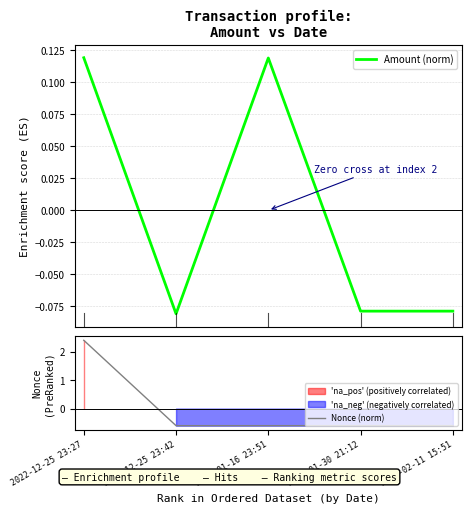

Where do Nonce (norm) and Amount (norm) first cross each other?

2022-12-25 23:27 and 2022-12-25 23:42